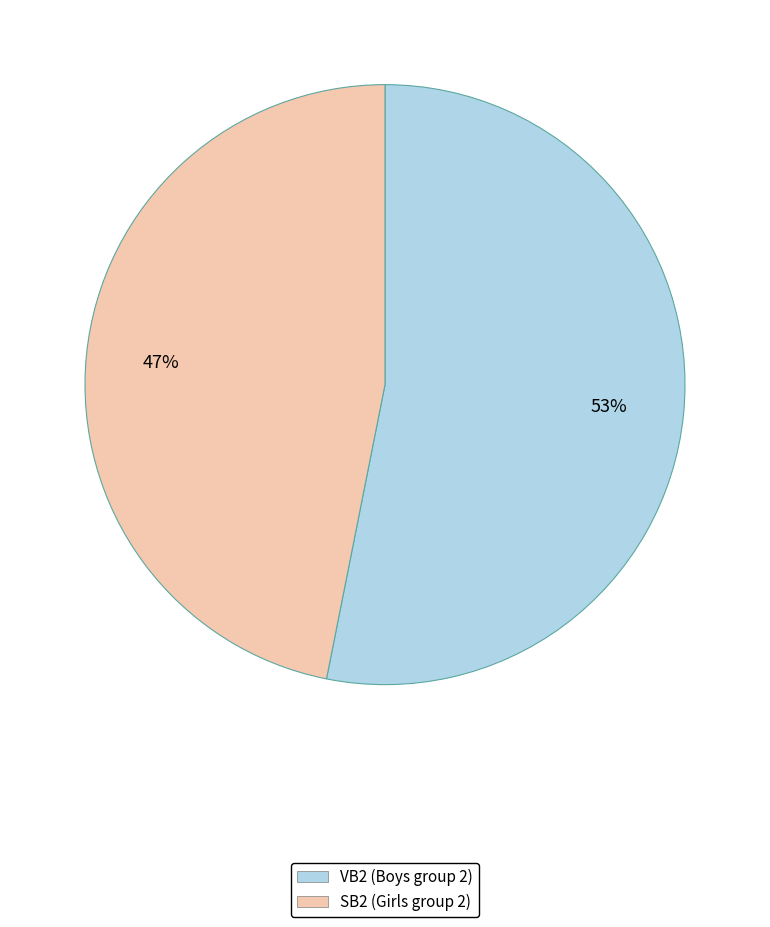

Is there a majority slice in this chart?

Yes